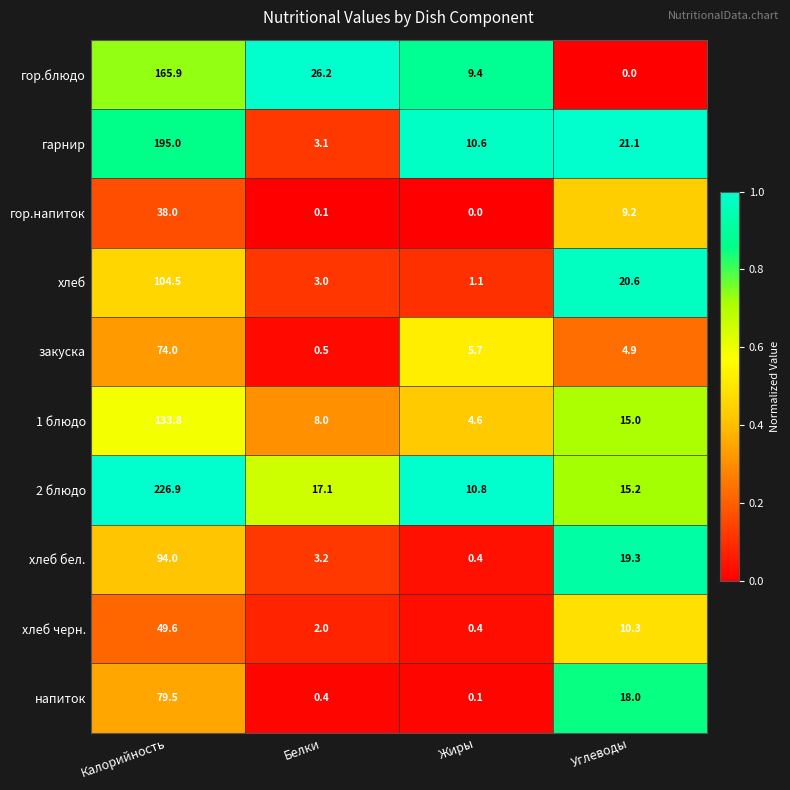

What is the difference between the напиток values at Жиры and Белки?

0.3